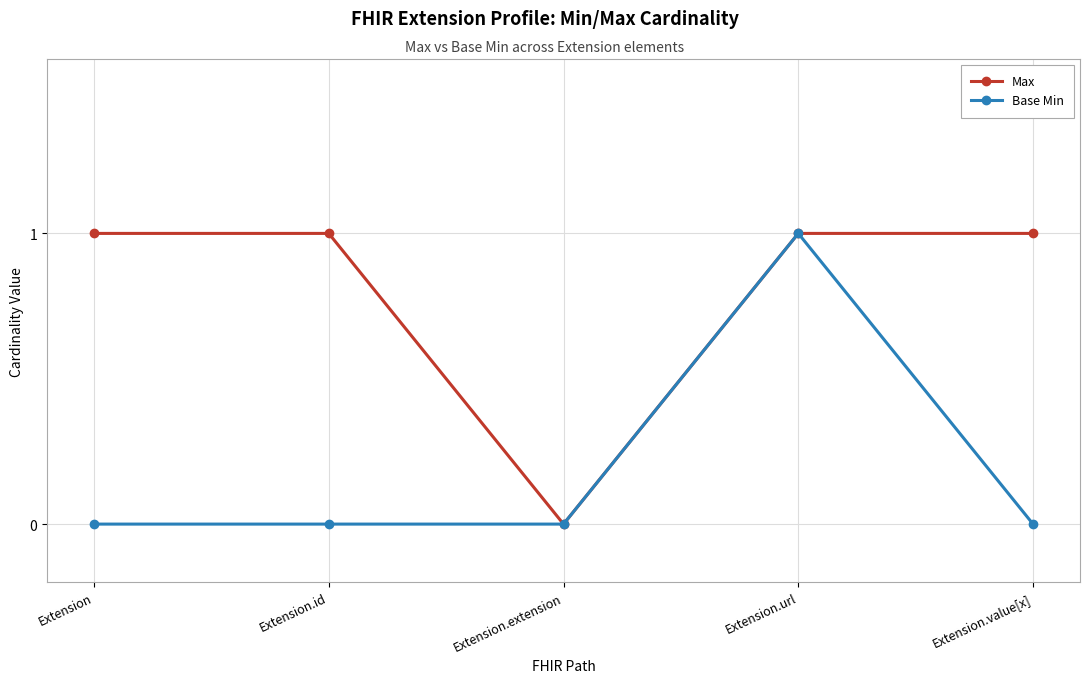

The Max series shows -1 at Extension.extension. True or false?

False